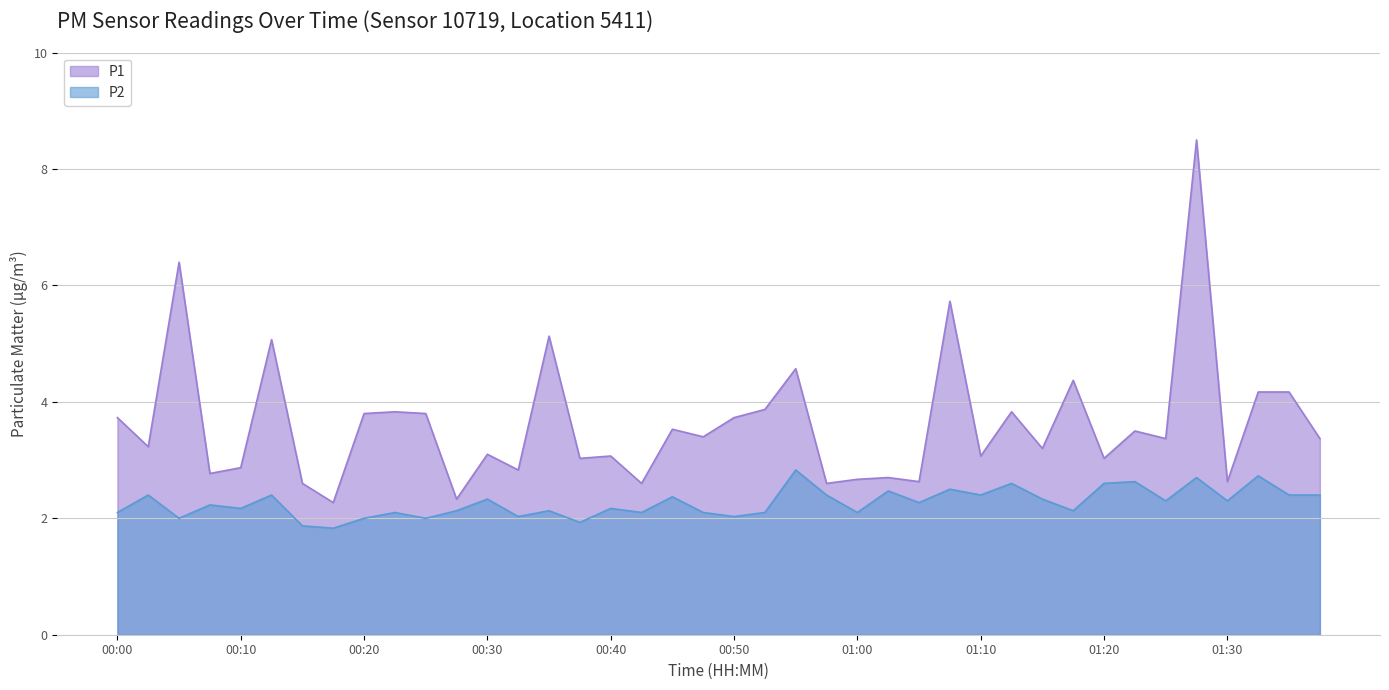

What is the difference between the maximum and minimum values in the P2 series?

1.0